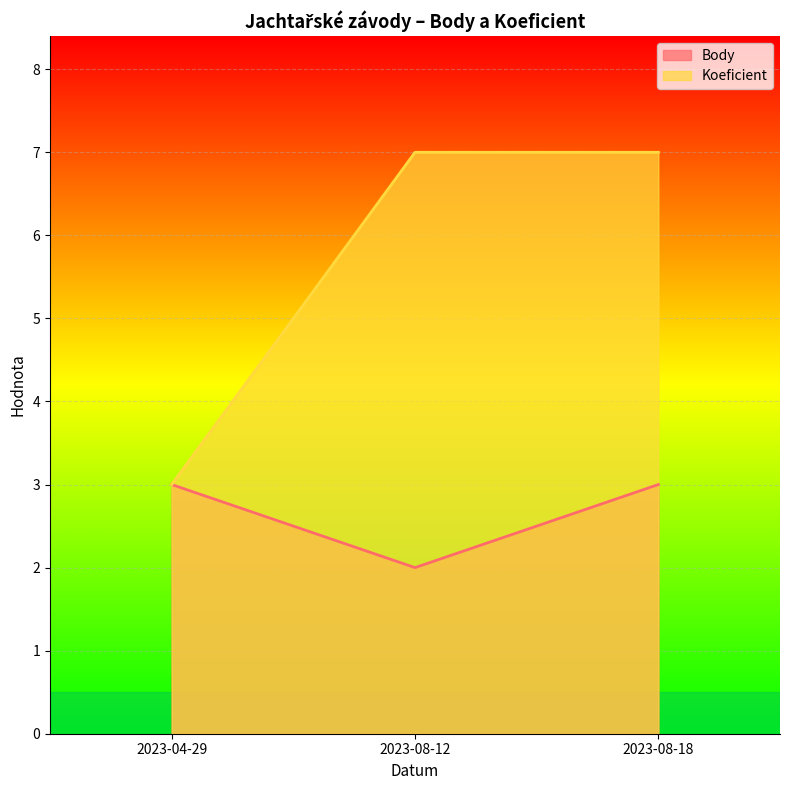

What is the lowest value of the Koeficient series?

3